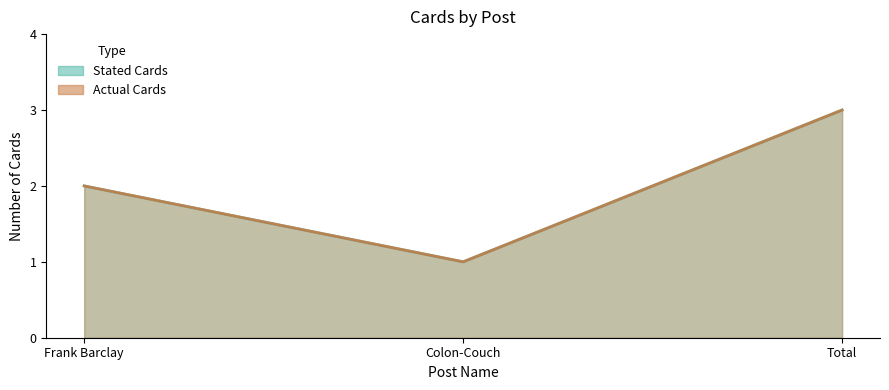

At which label is Actual Cards closest to 2?

Frank Barclay